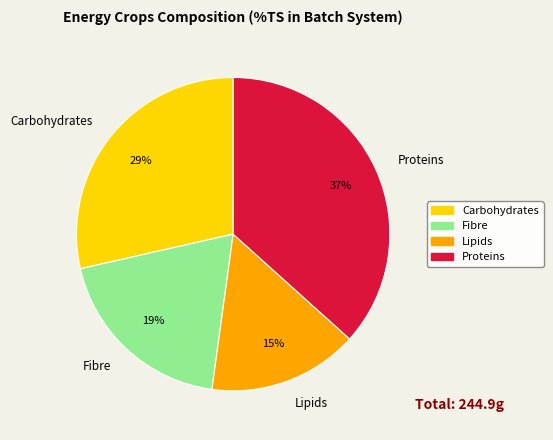

What is the ratio of the value at Lipids to the value at Proteins?

0.4